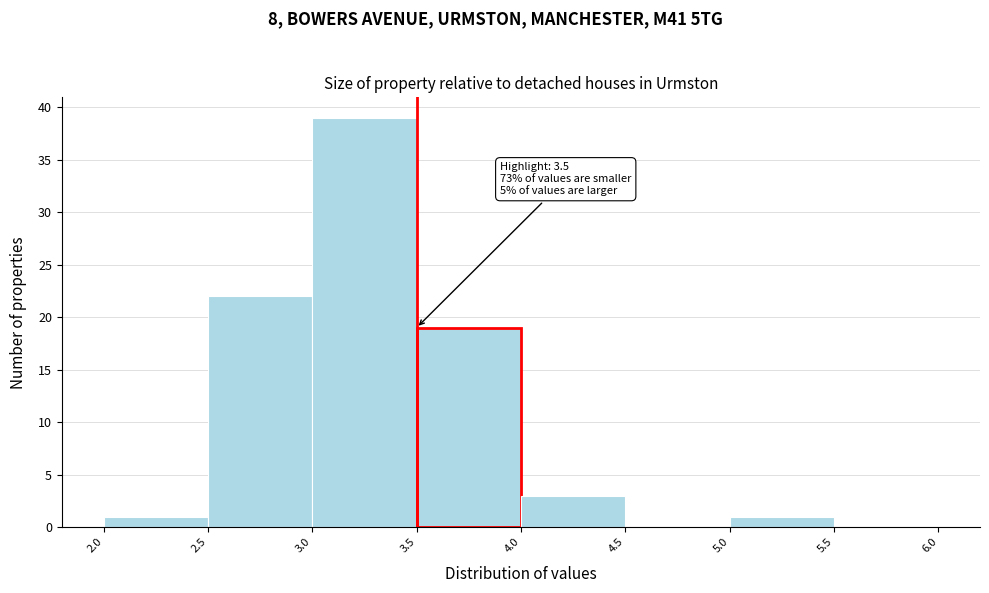

Which range on the x-axis has the tallest bar?

3.0 to 3.5